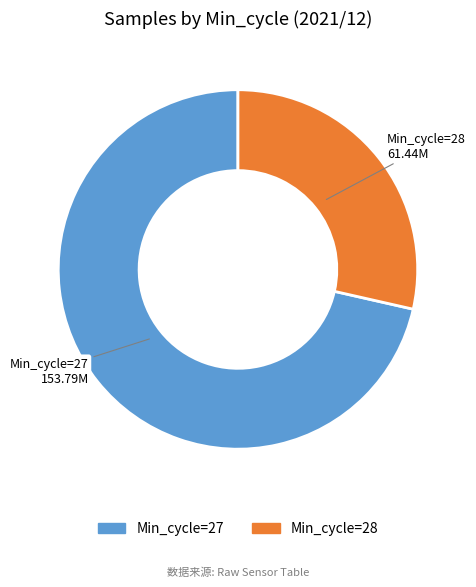

Does any single category account for the majority?

Yes